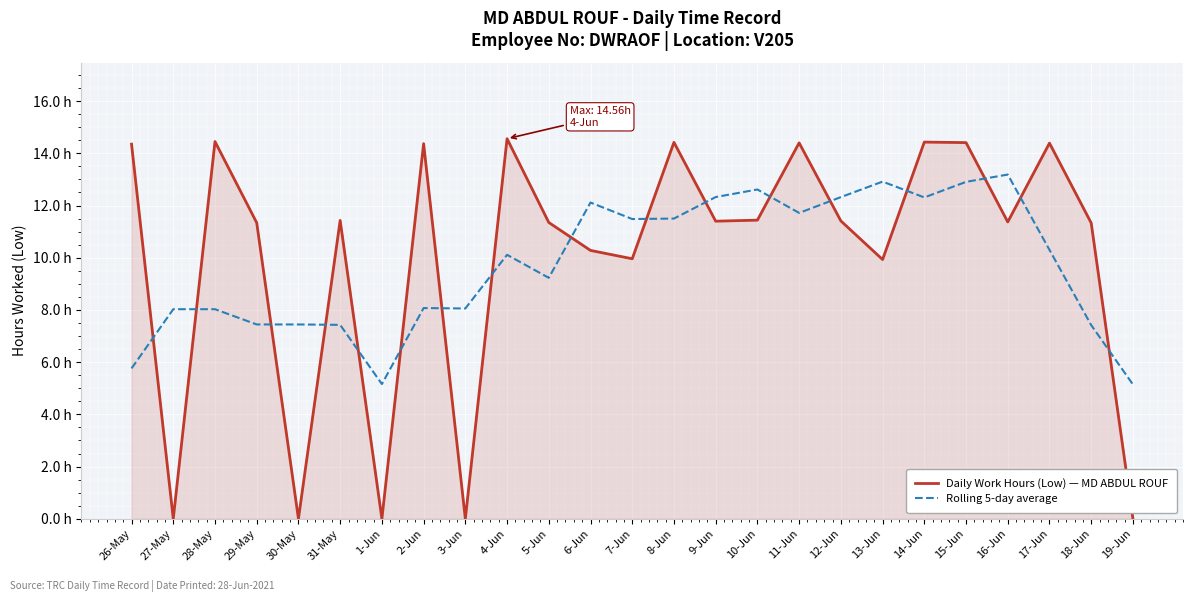

What is the label of the 19th point from the left?

13-Jun